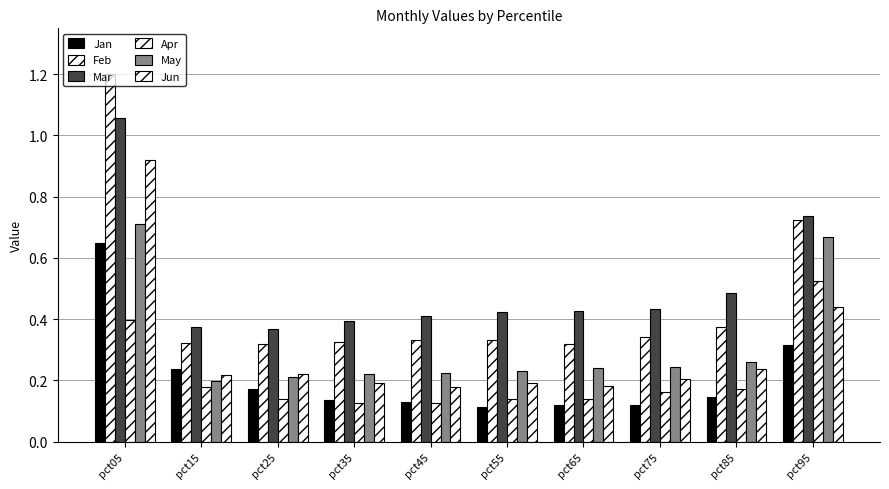

How many groups of bars are there?

10